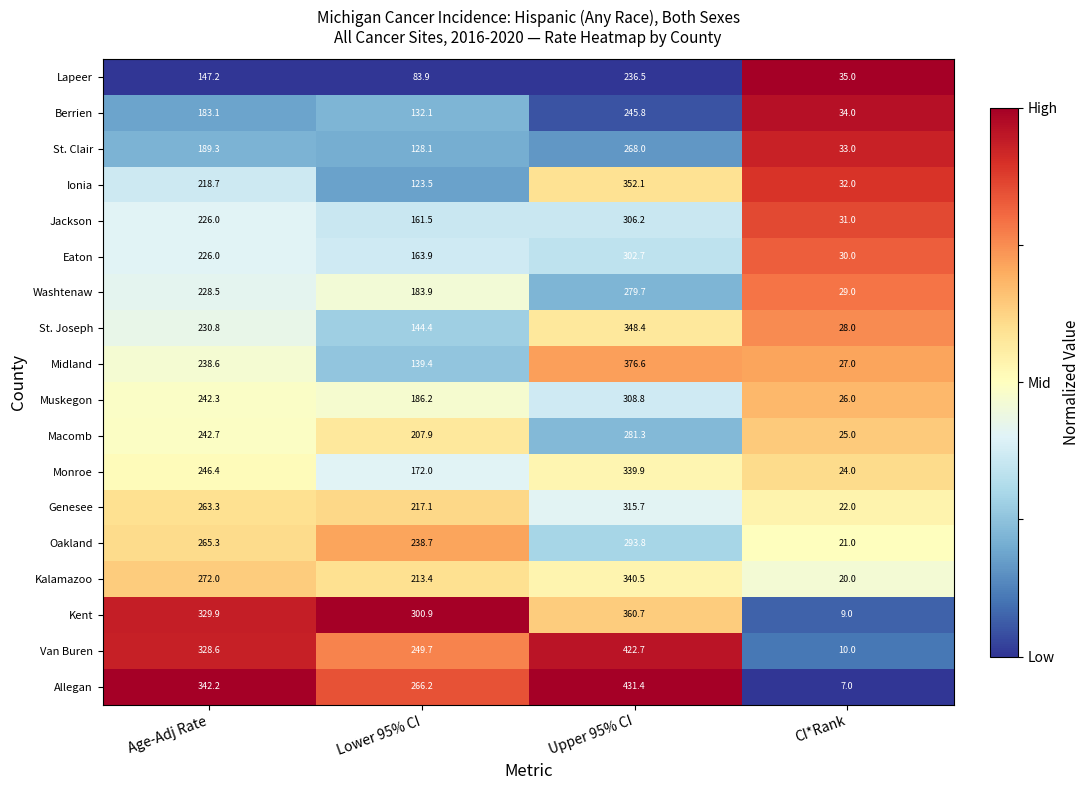

The value of Oakland at Lower 95% CI is 238.7. True or false?

True